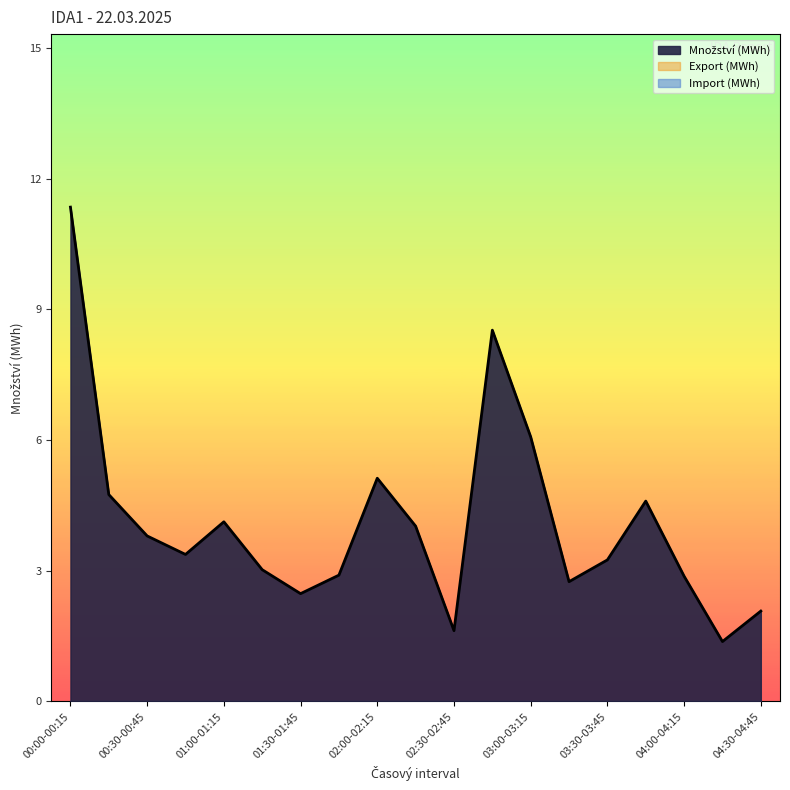

What is the sum of the Množství (MWh) values at 04:15-04:30 and 02:00-02:15?

6.5